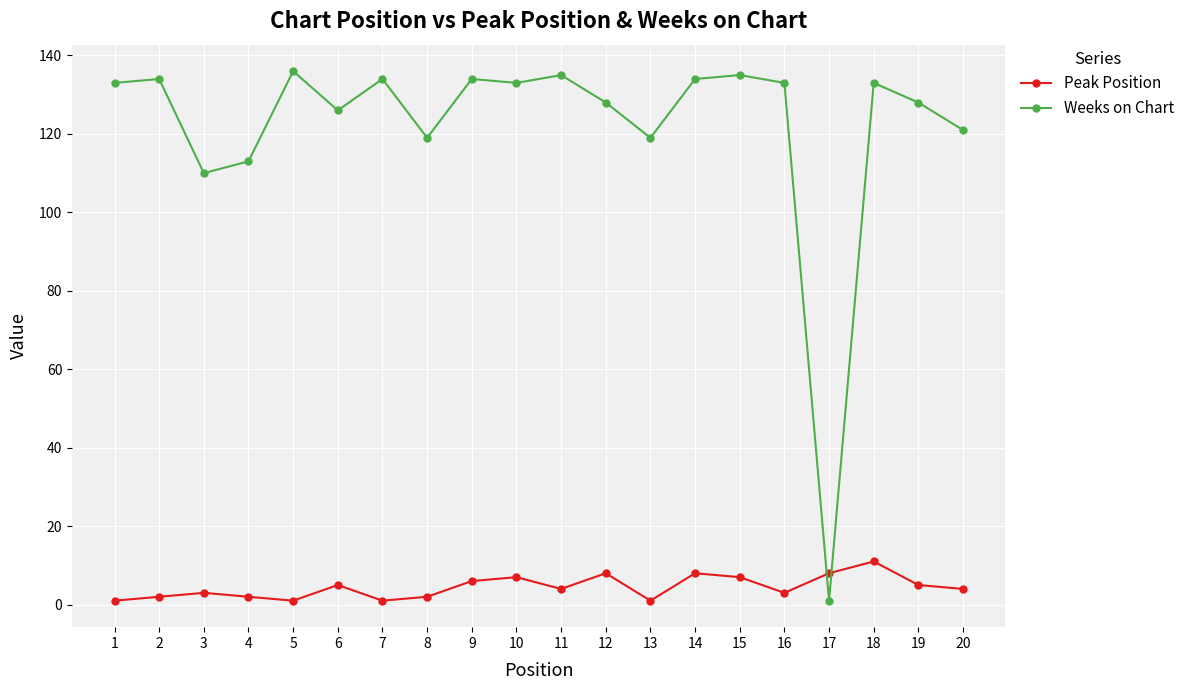

What is the maximum value shown in the chart?

136